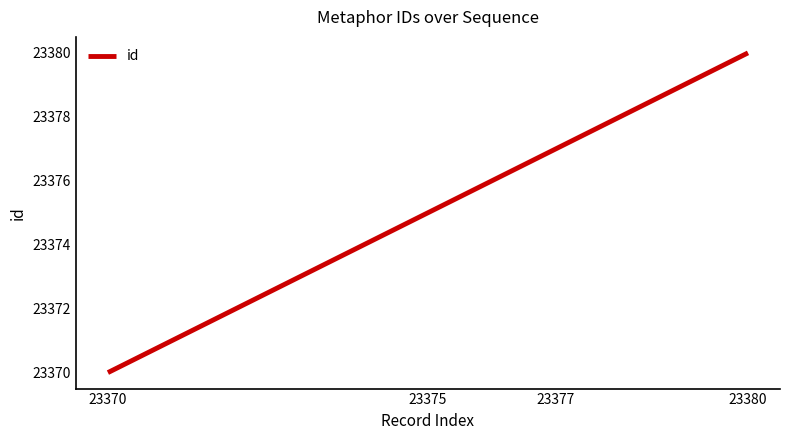

At which category does the chart reach its peak across all series?

23380